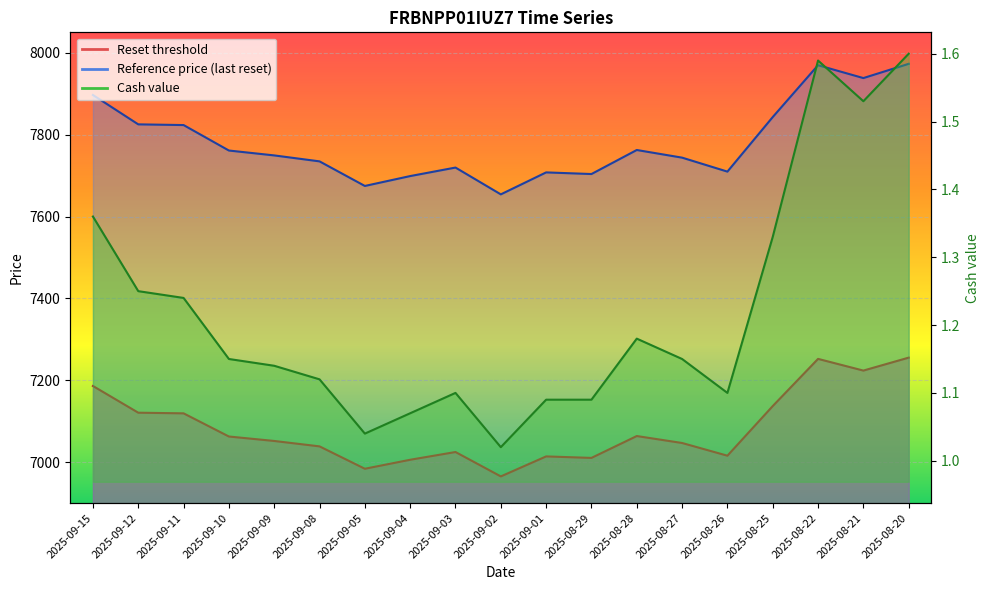

Which series has the largest range (max minus min)?

Reference price (last reset)